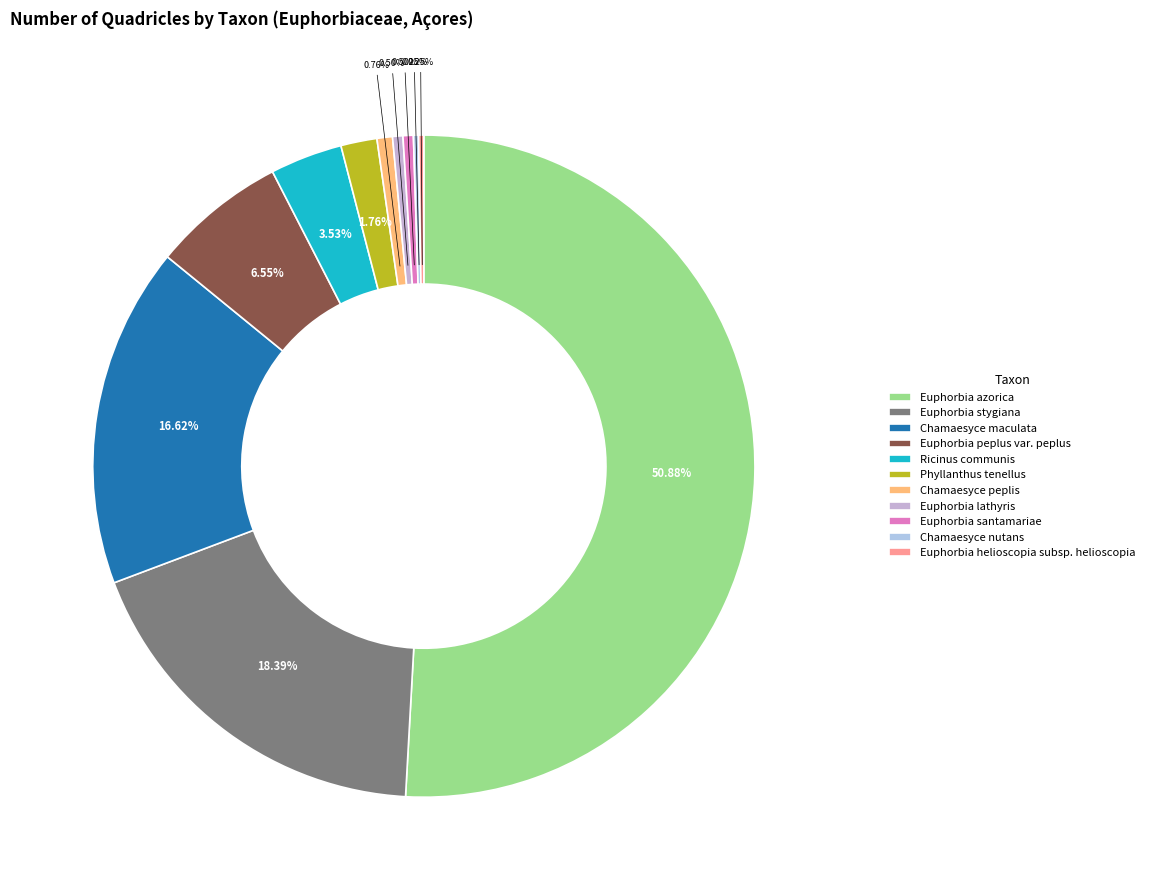

How many slices are in this pie chart?

11